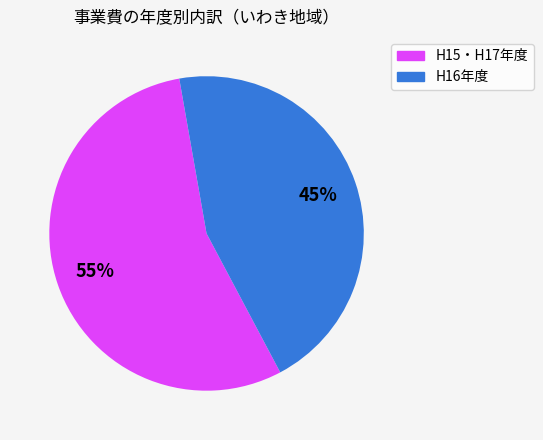

Does any single category account for the majority?

Yes